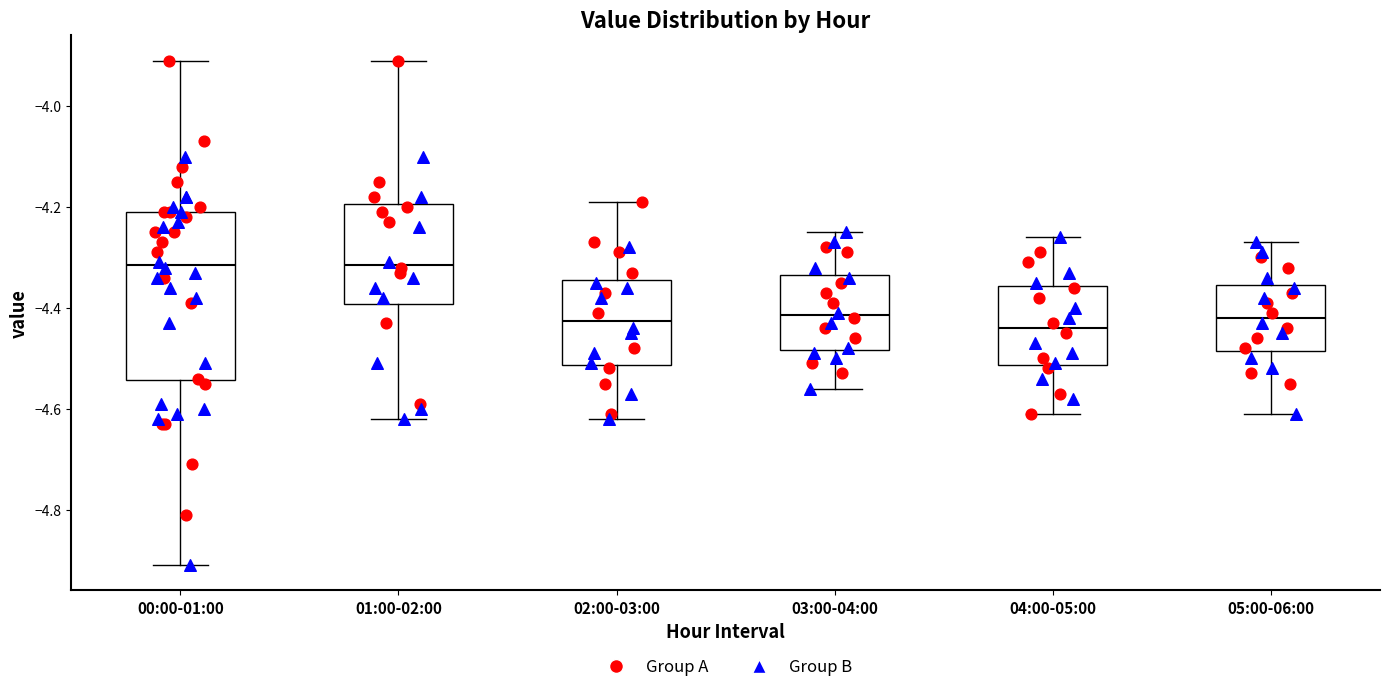

Comparing the boxes themselves (not the whiskers), which one is the tallest?

00:00-01:00